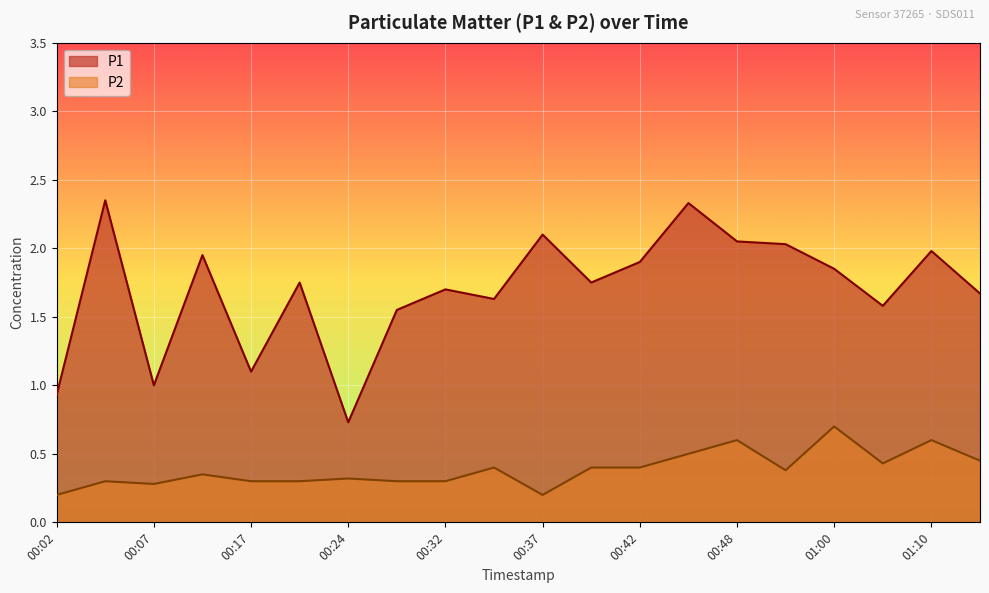

At which label does P2 reach its peak?

01:00